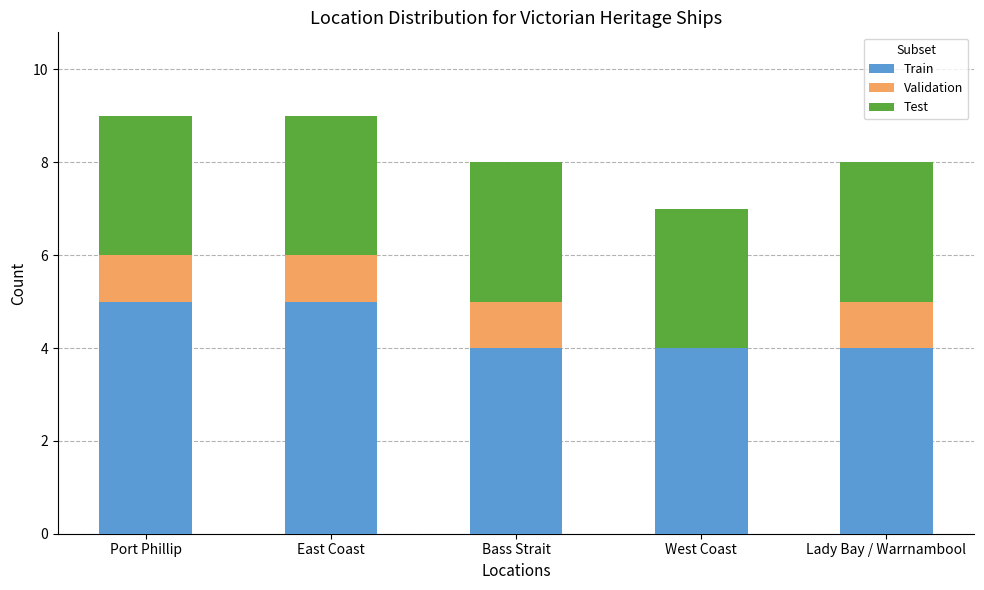

What is the highest value of the Train series?

5